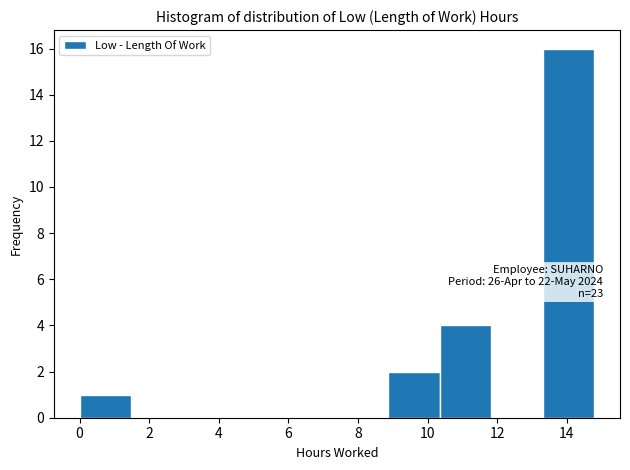

Which range on the x-axis has the tallest bar?

13.4 to 14.8